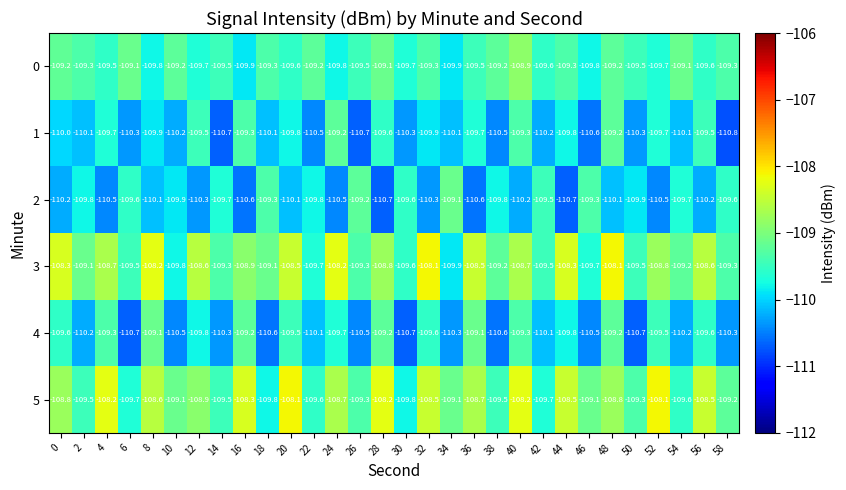

Which series has the widest spread of values?

3